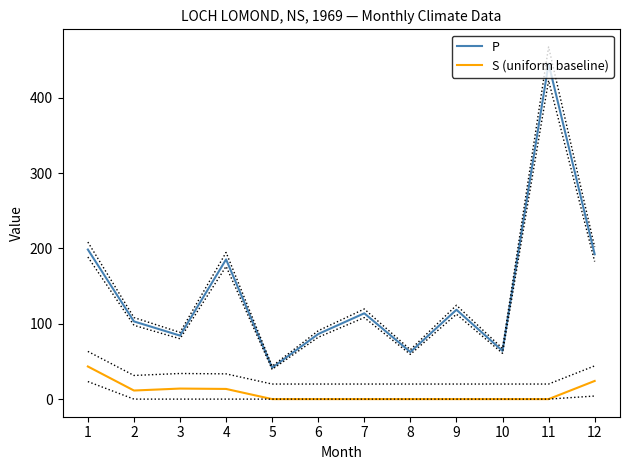

What is the difference between the maximum and minimum values in the P series?

403.5